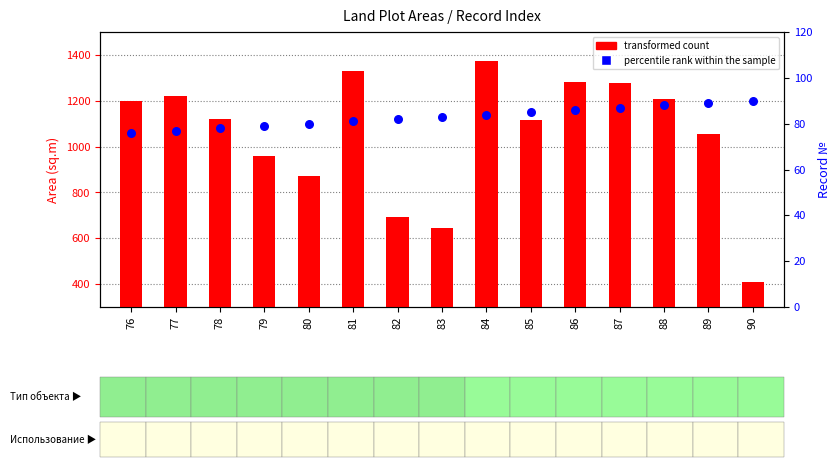

Which series has the largest total across all categories?

transformed count